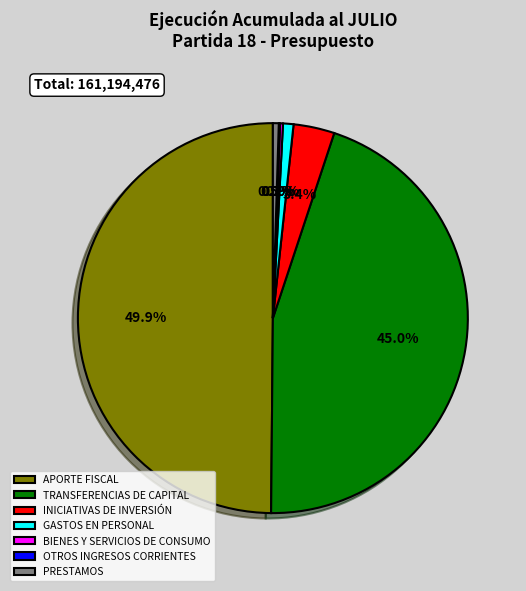

True or false: INICIATIVAS DE INVERSIÓN accounts for 3% of the total.

True